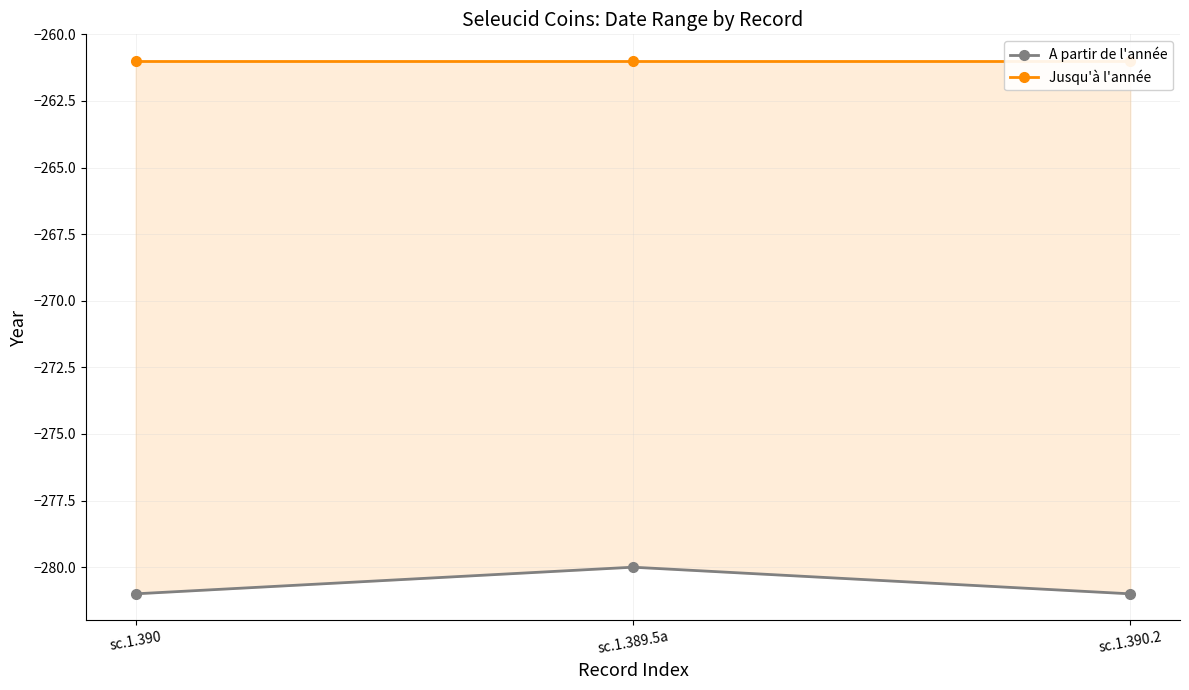

Rank the series by their average value, from lowest to highest.

A partir de l'année, Jusqu'à l'année